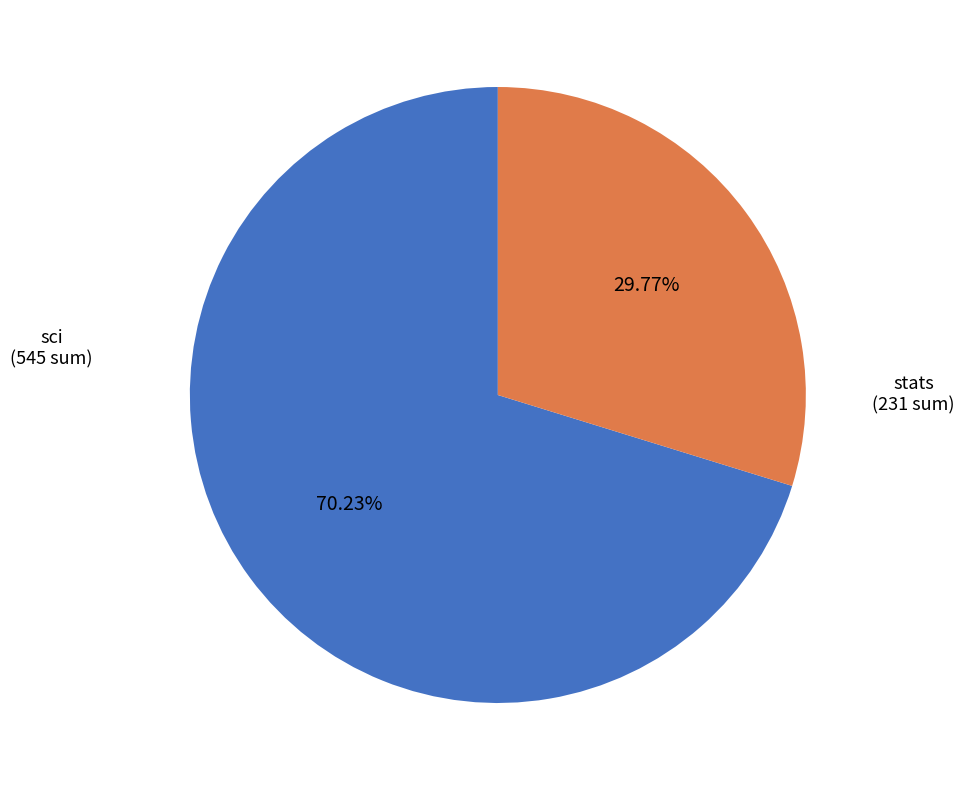

To the nearest percent, what is the difference between the largest and smallest slice percentages?

40%